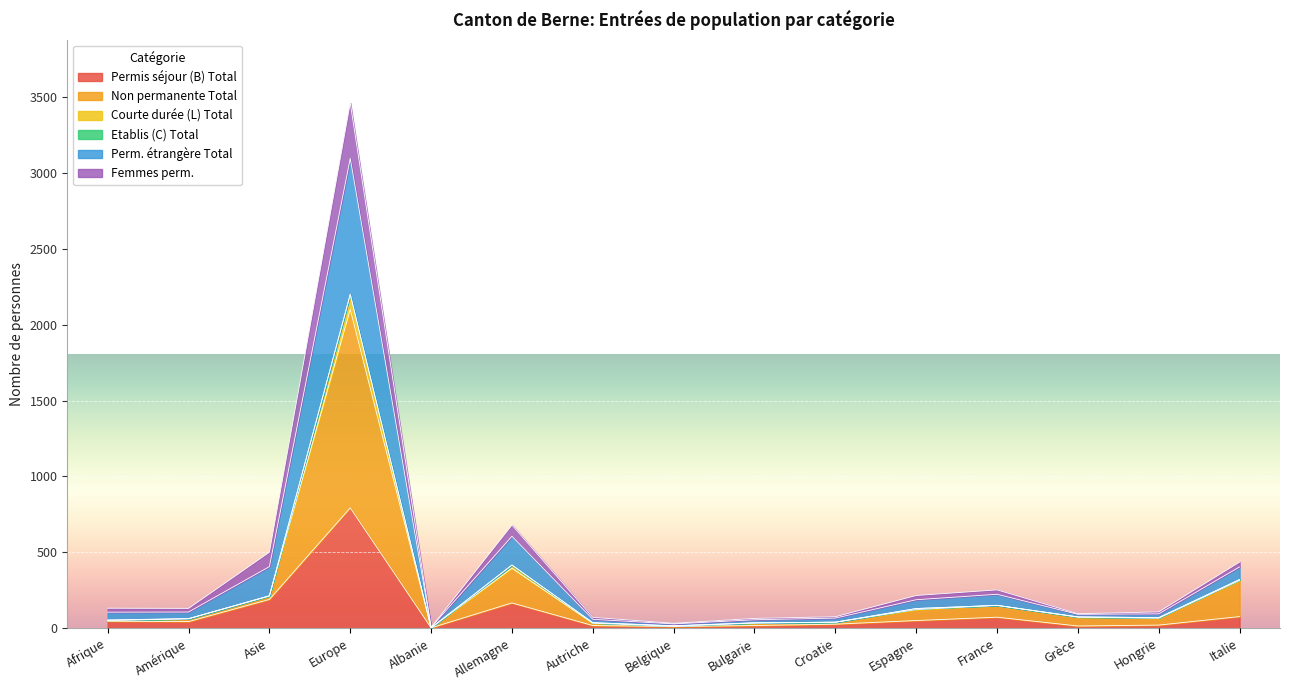

True or false: Courte durée (L) Total and Permis séjour (B) Total cross at least once.

False